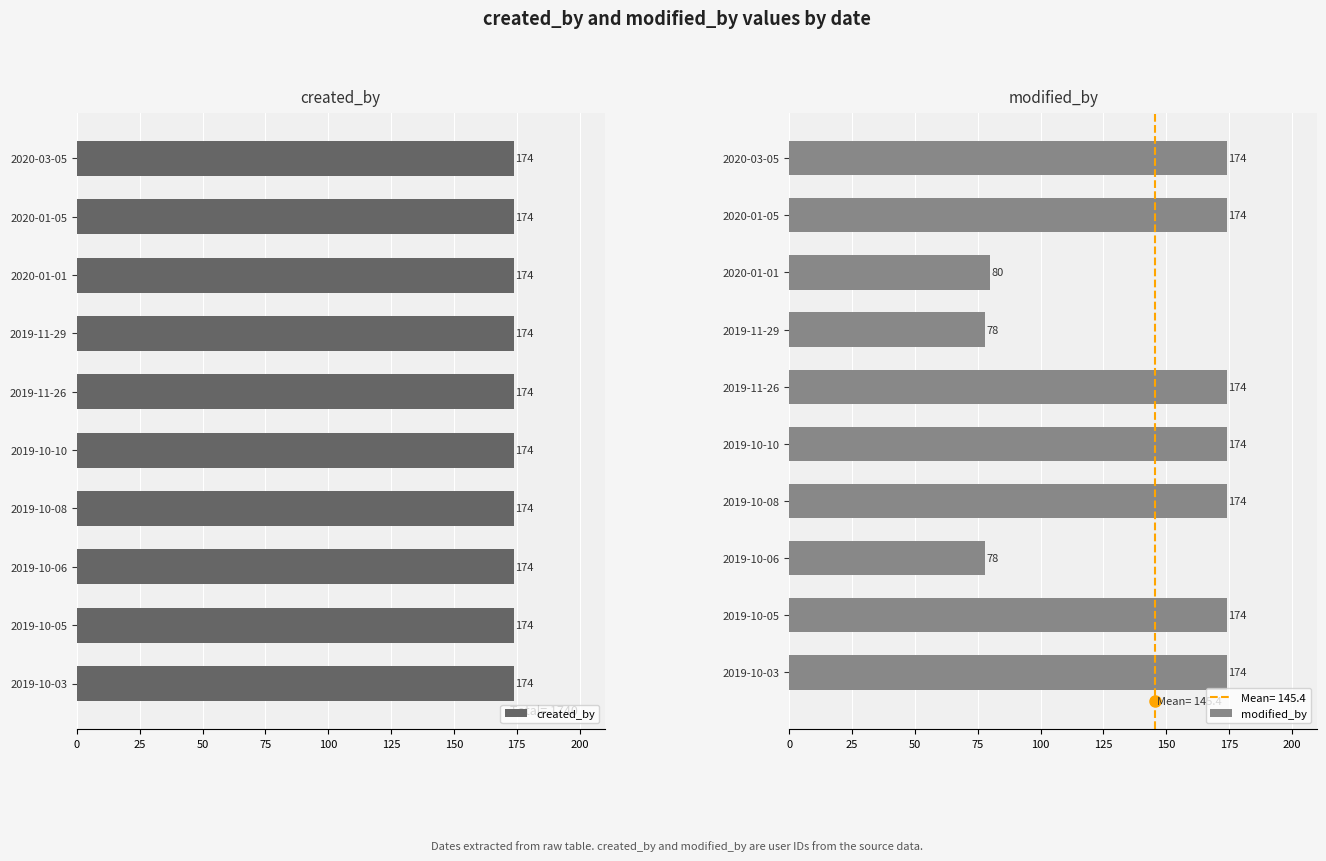

The modified_by series shows 43 at 2019-11-26. True or false?

False